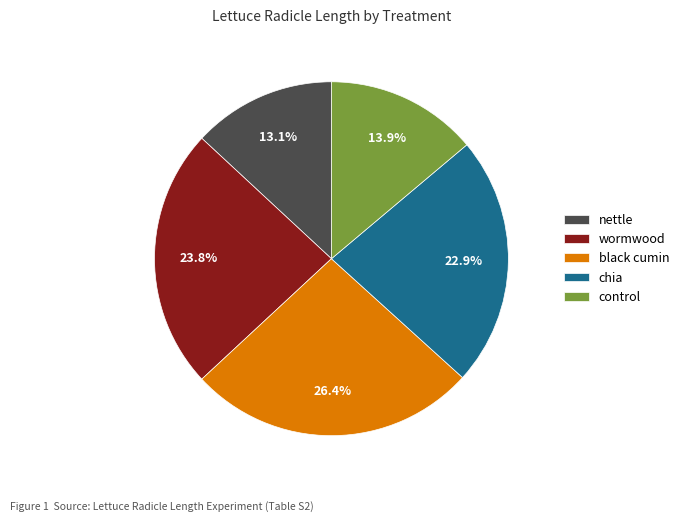

Is there a majority slice in this chart?

No